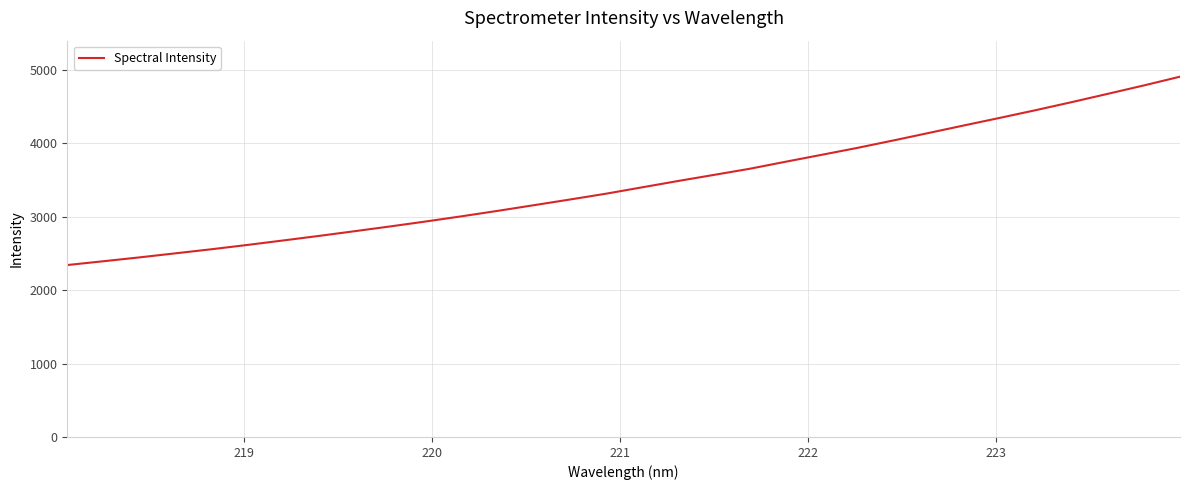

What is the minimum value shown in the chart?

2340.7